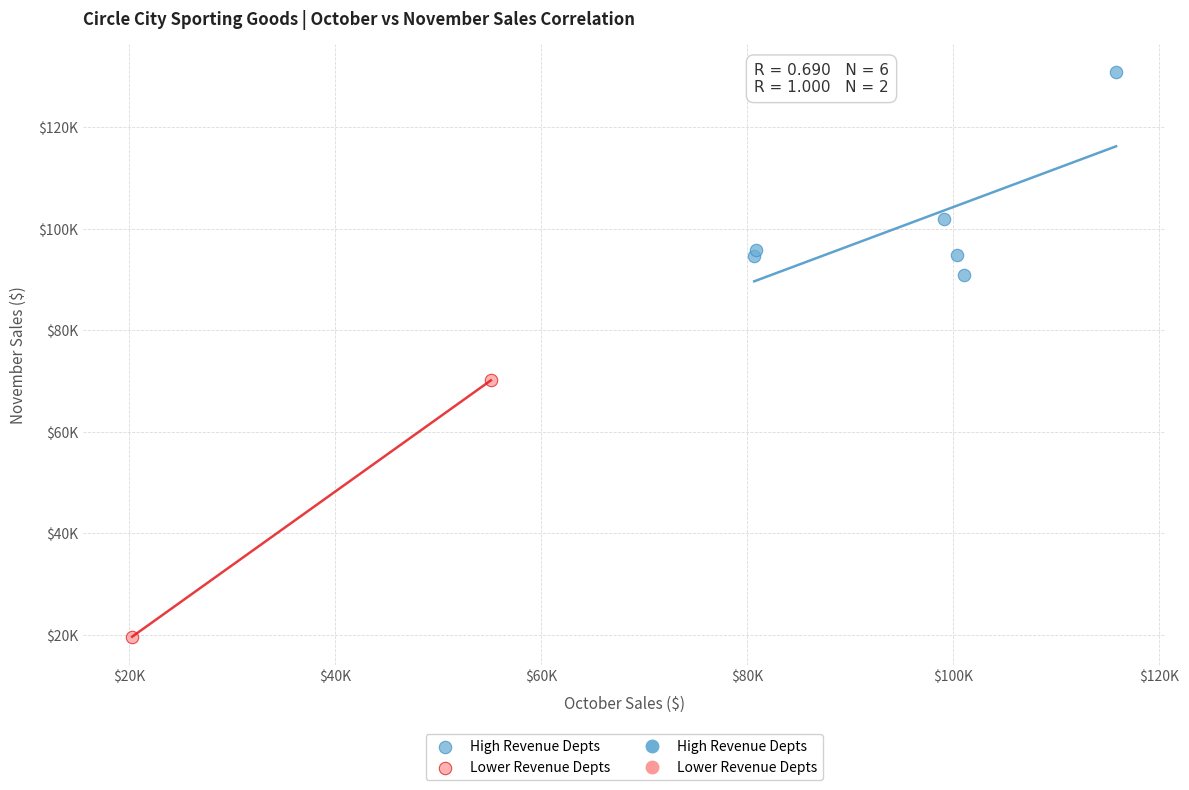

Which series contains the lowest Y value?

Lower Revenue Depts